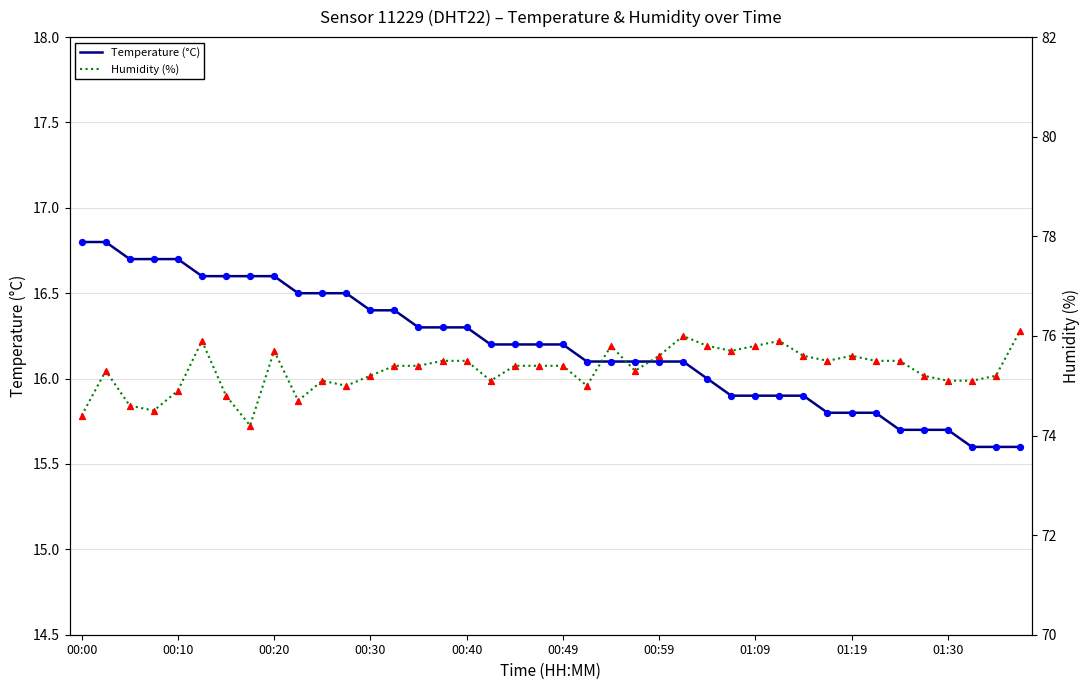

What are all the series names shown in the legend?

Temperature (°C), Humidity (%)